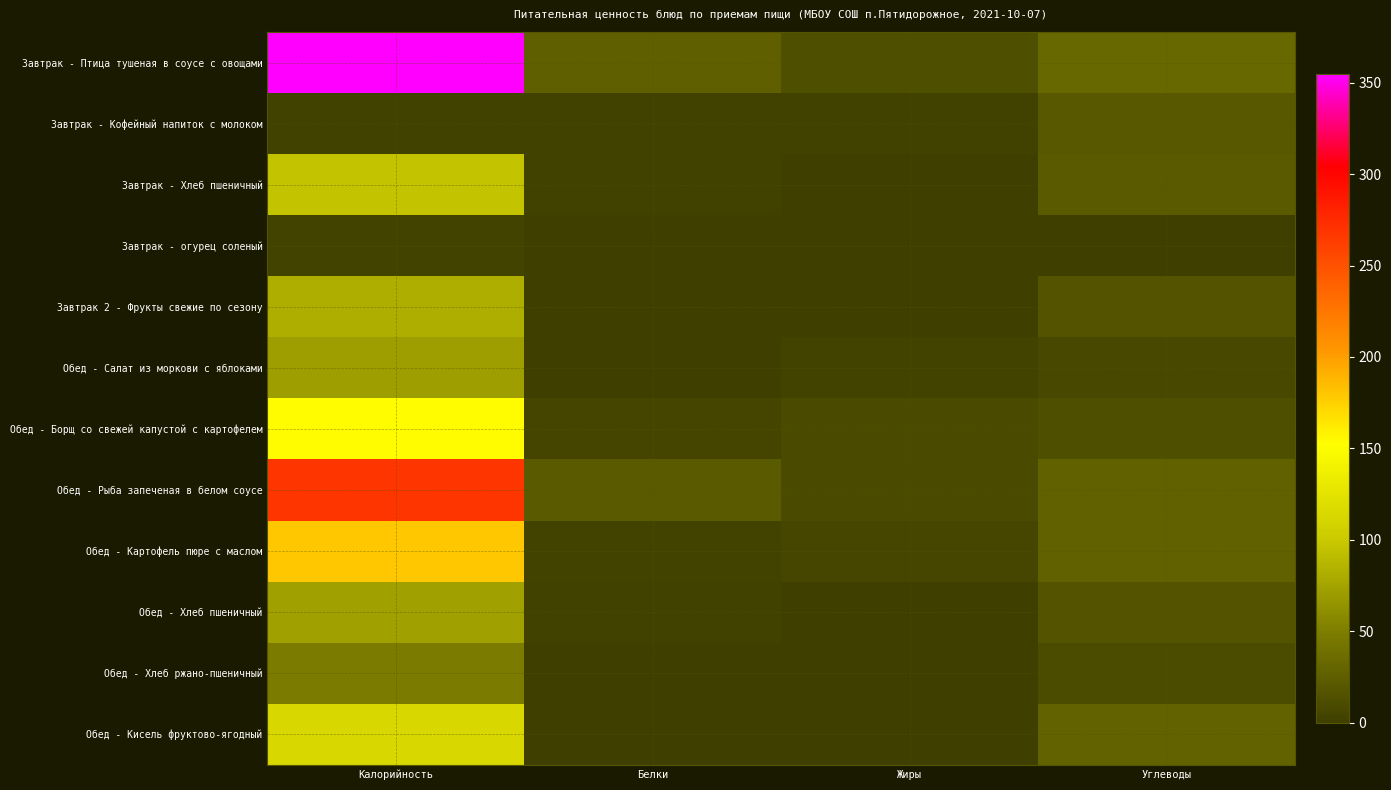

Reading left to right, extract all data points from this chart.

Завтрак - Птица тушеная в соусе с овощами: Калорийность=354.8	Белки=25.5	Жиры=13.3	Углеводы=33.2
Завтрак - Кофейный напиток с молоком: Калорийность=1.8	Белки=1.8	Жиры=1.5	Углеводы=19.5
Завтрак - Хлеб пшеничный: Калорийность=96.4	Белки=2.4	Жиры=0.4	Углеводы=20.8
Завтрак - огурец соленый: Калорийность=3.0	Белки=0.0	Жиры=0.5	Углеводы=0.0
Завтрак 2 - Фрукты свежие по сезону: Калорийность=82.2	Белки=1.3	Жиры=0.6	Углеводы=17.9
Обед - Салат из моркови с яблоками: Калорийность=70.8	Белки=1.0	Жиры=4.2	Углеводы=7.3
Обед - Борщ со свежей капустой с картофелем: Калорийность=152.5	Белки=5.1	Жиры=8.7	Углеводы=13.5
Обед - Рыба запеченая в белом соусе: Калорийность=268.3	Белки=20.8	Жиры=8.7	Углеводы=26.7
Обед - Картофель пюре с маслом: Калорийность=179.4	Белки=4.1	Жиры=5.9	Углеводы=27.5
Обед - Хлеб пшеничный: Калорийность=72.3	Белки=1.8	Жиры=0.3	Углеводы=15.6
Обед - Хлеб ржано-пшеничный: Калорийность=48.2	Белки=1.2	Жиры=0.2	Углеводы=10.4
Обед - Кисель фруктово-ягодный: Калорийность=114.5	Белки=0.1	Жиры=0.0	Углеводы=28.5